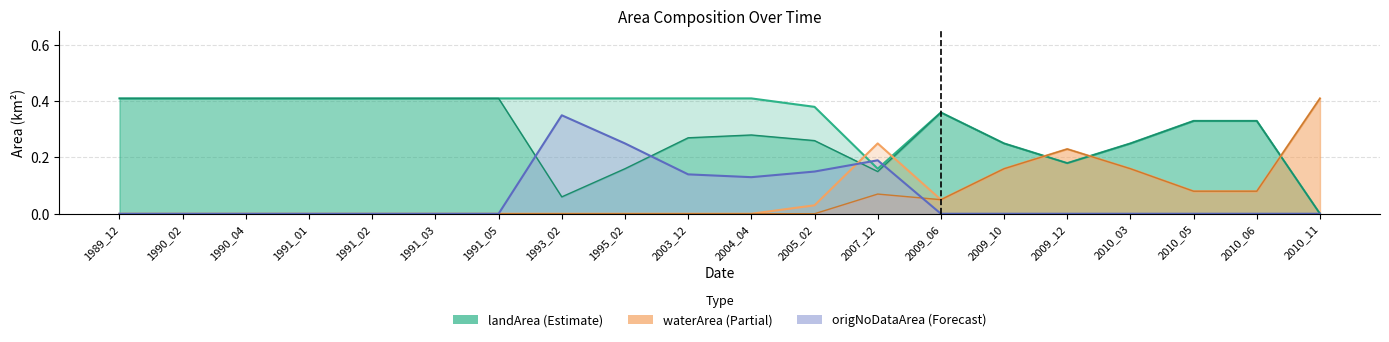

True or false: origWaterArea has a value of -0.3 at 2005_02.

False